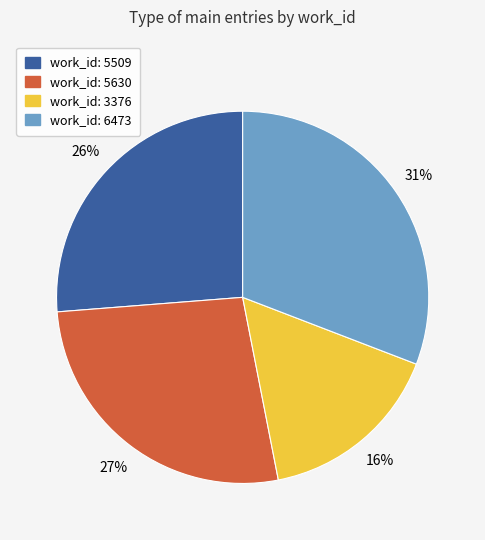

The work_id: 5509 slice represents 26% of the pie. True or false?

True